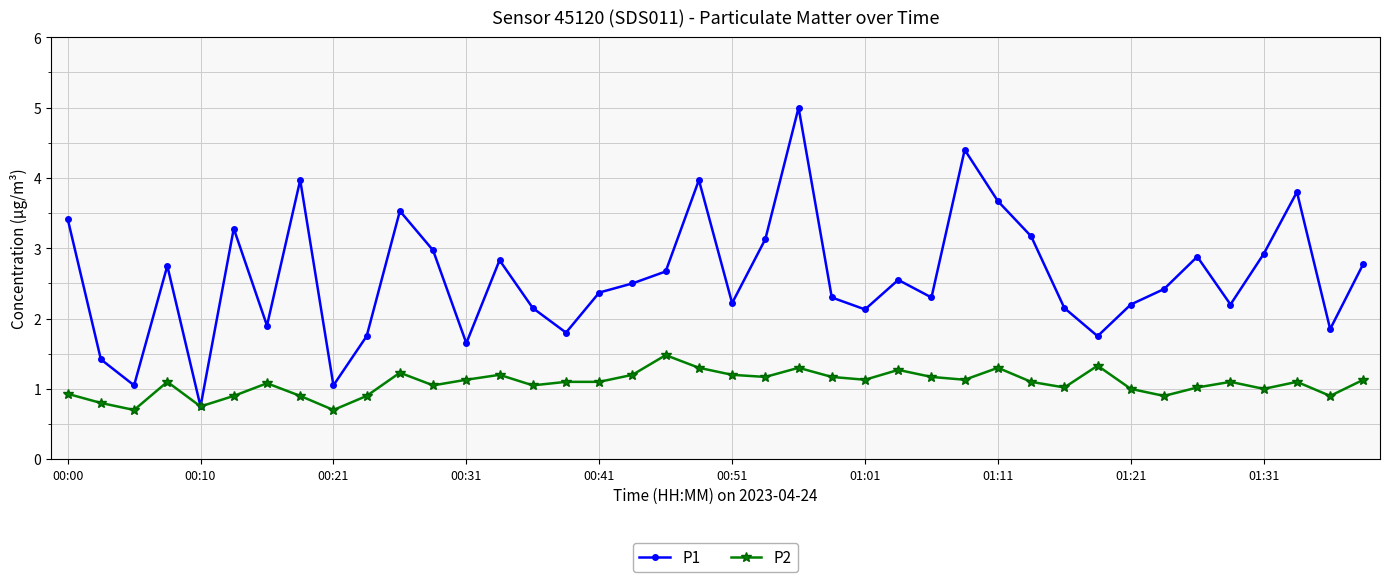

True or false: P1 has more than 2 interior local peaks.

True